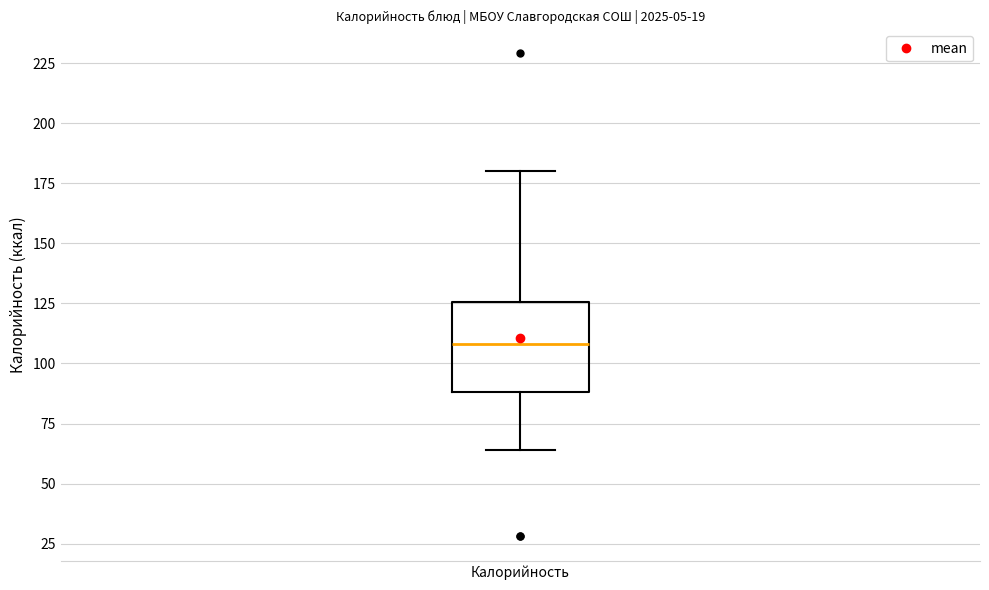

Transcribe this box plot: give where the median line is, the range the box spans, and where the two whiskers end, as read against the y-axis. The values are not printed on the chart, so give them approximately, as read against the axis.

median 110, box 90 to 125, whiskers 65 to 180